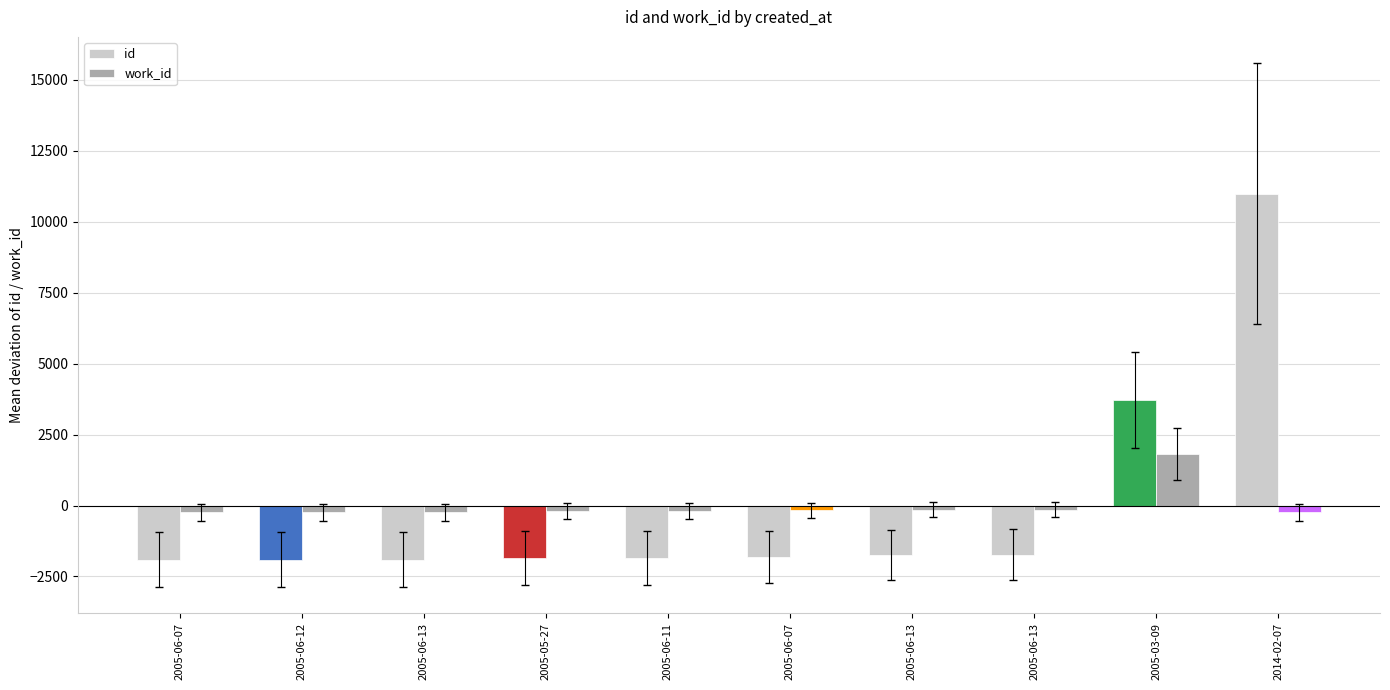

What is the label of the 10th bar from the right?

2005-06-07